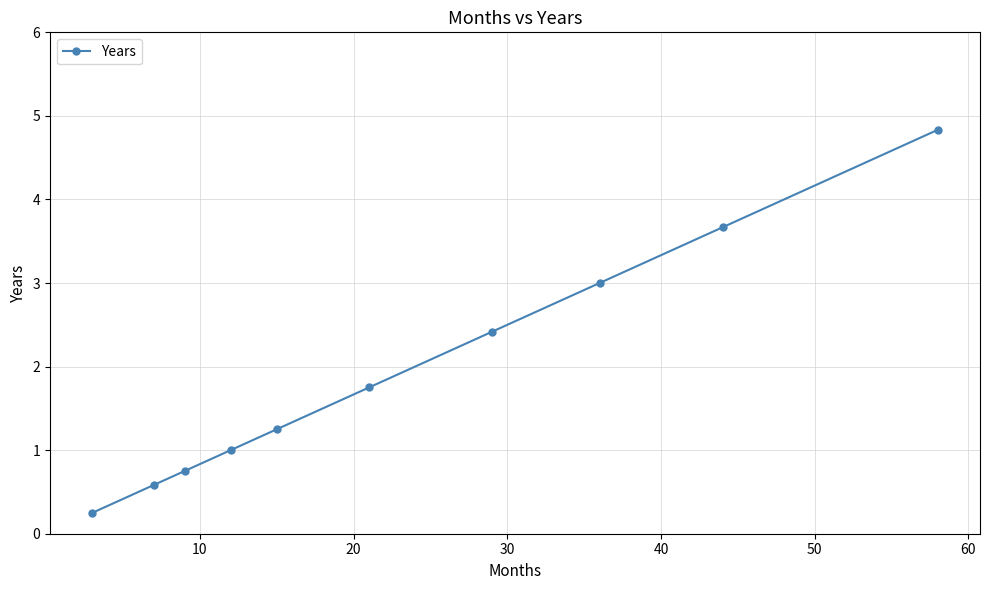

What is the difference between the maximum and minimum values?

4.6